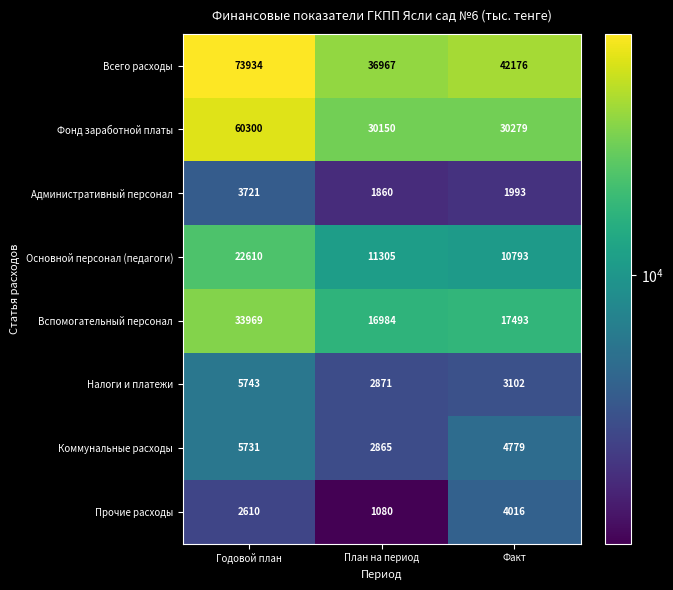

Is it true that Фонд заработной платы equals 41369 at Факт?

False